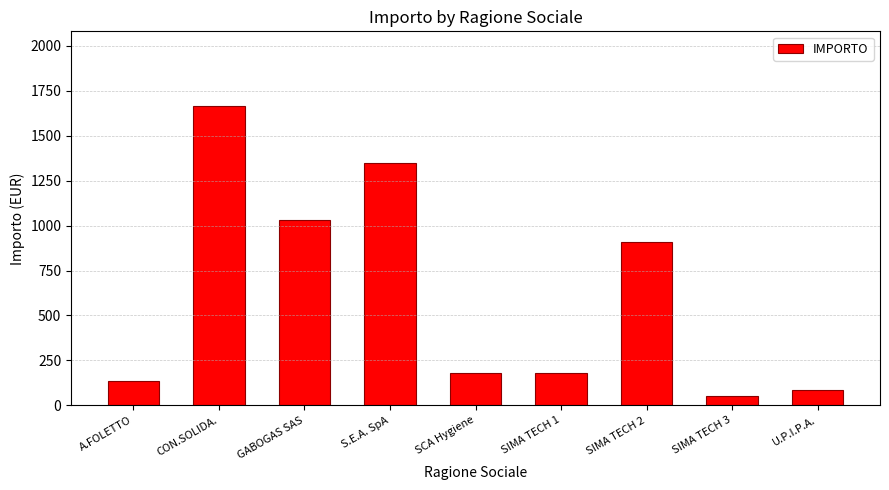

What position from the right is GABOGAS SAS?

7